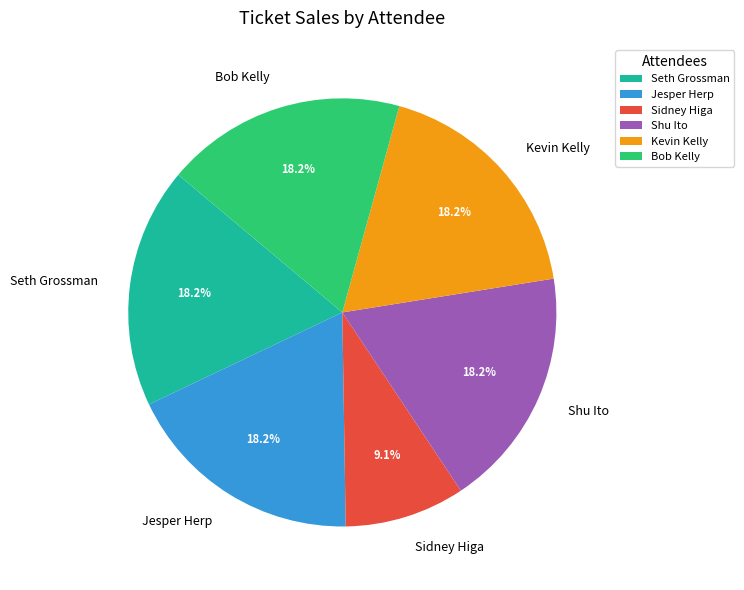

How much of the chart is everything except Sidney Higa?

90.9%